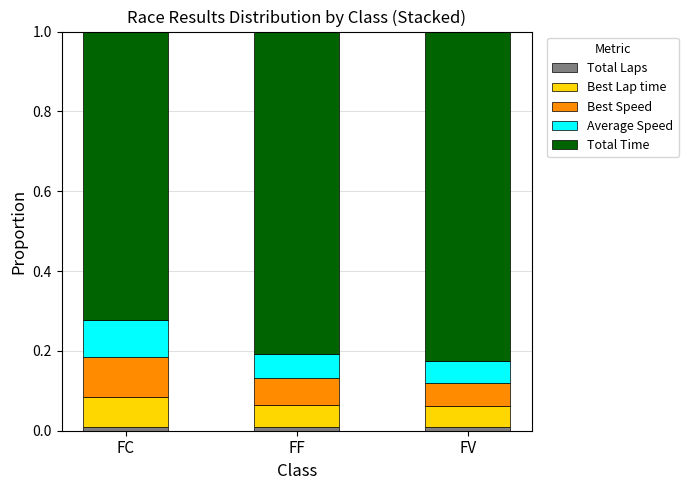

Which series changed the most between FC and FV?

Total Time